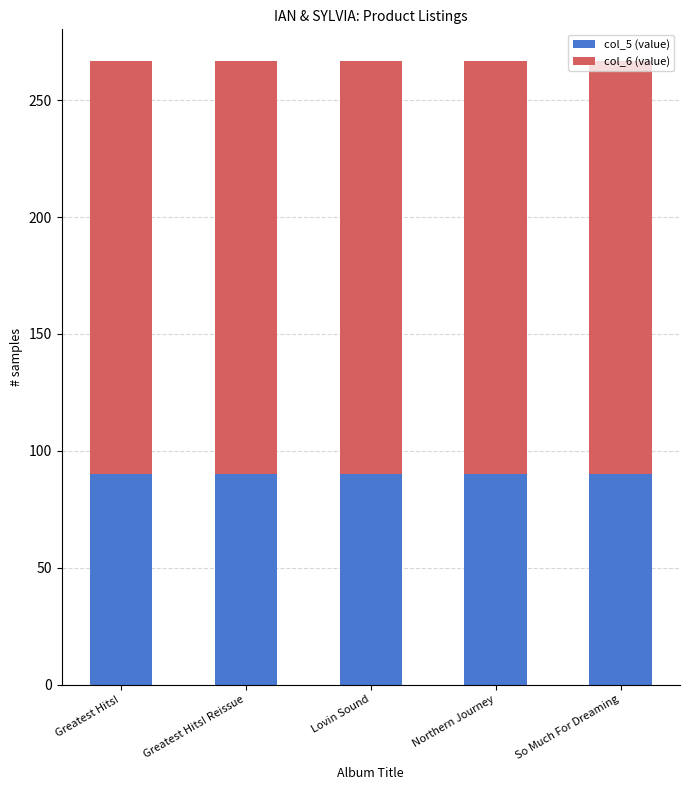

What is the sum of the col_5 (value) values at Lovin Sound and Greatest Hits! Reissue?

180